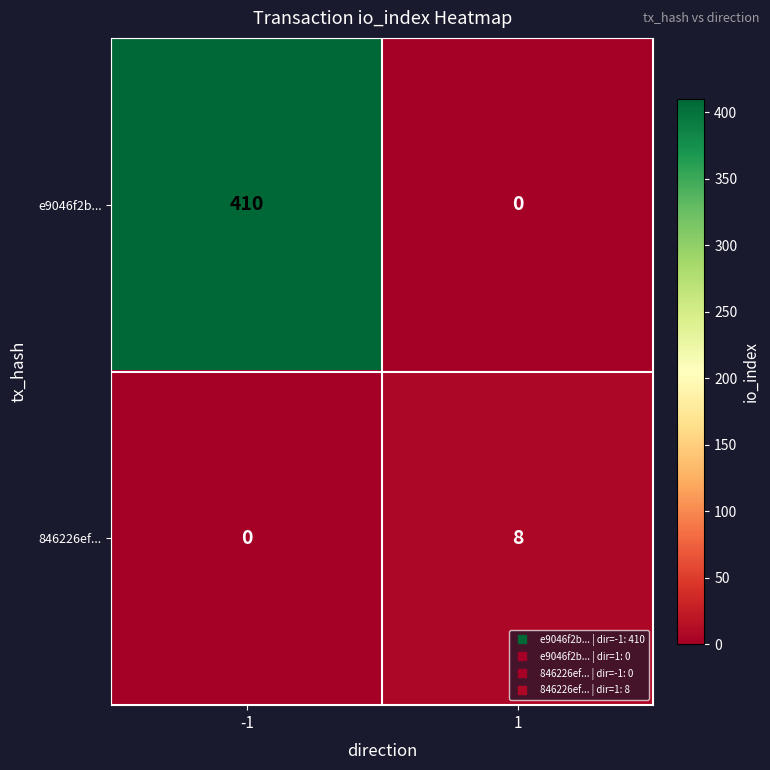

At which category is the sum across all series the highest?

-1